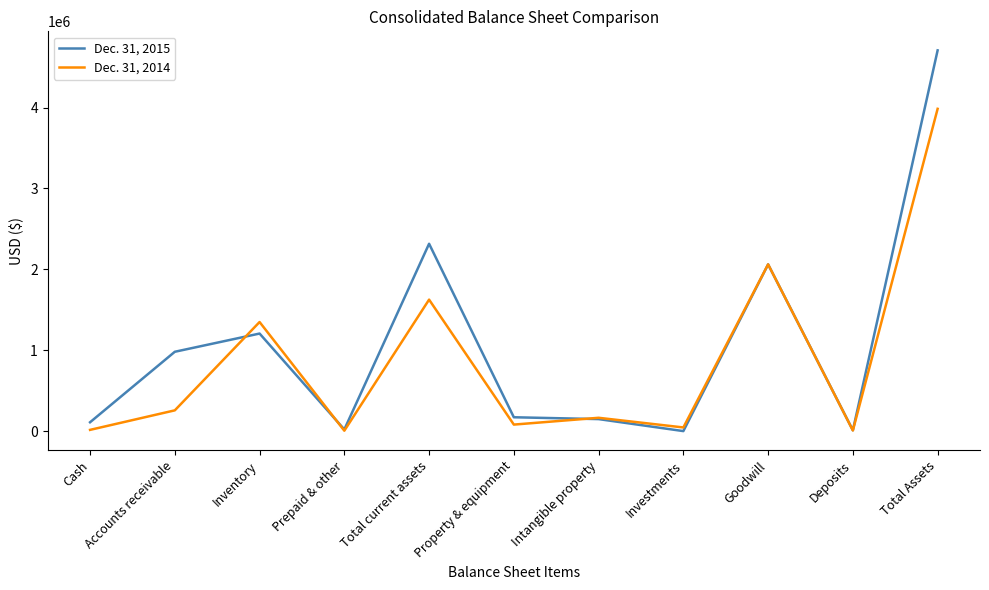

What is the approximate value of Dec. 31, 2014 at Accounts receivable, to the nearest 10?

256620